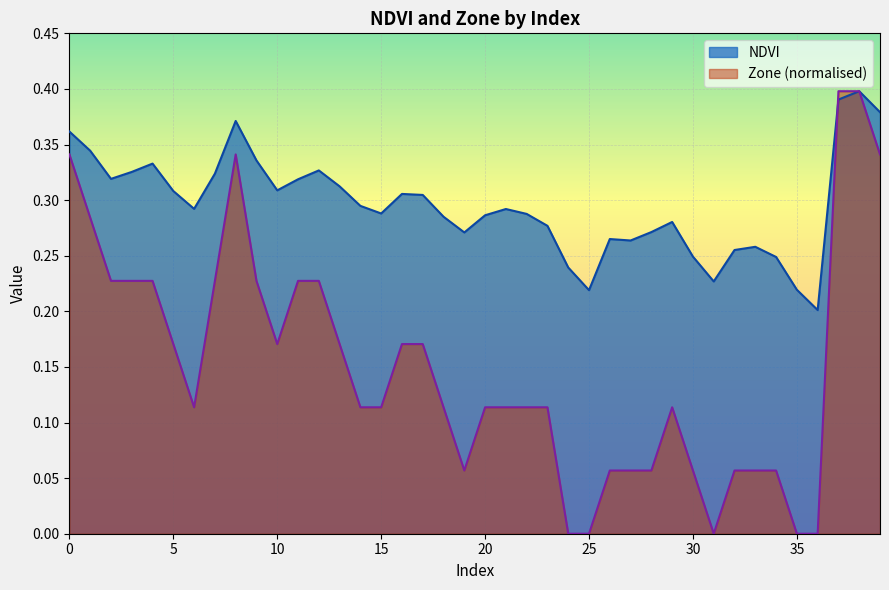

Between which two adjacent categories do NDVI and Zone first intersect?

36 and 37